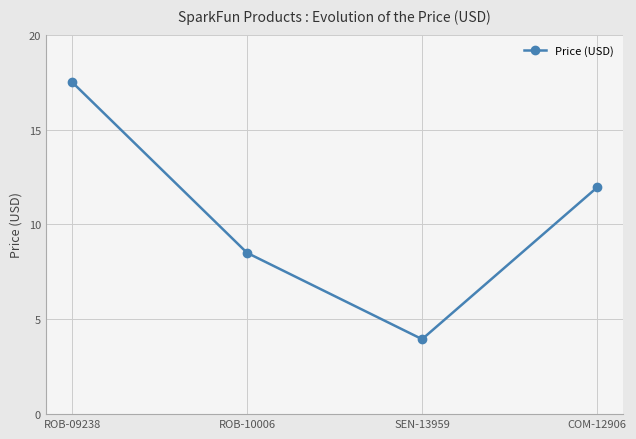

Which has a higher value, ROB-10006 or ROB-09238?

ROB-09238